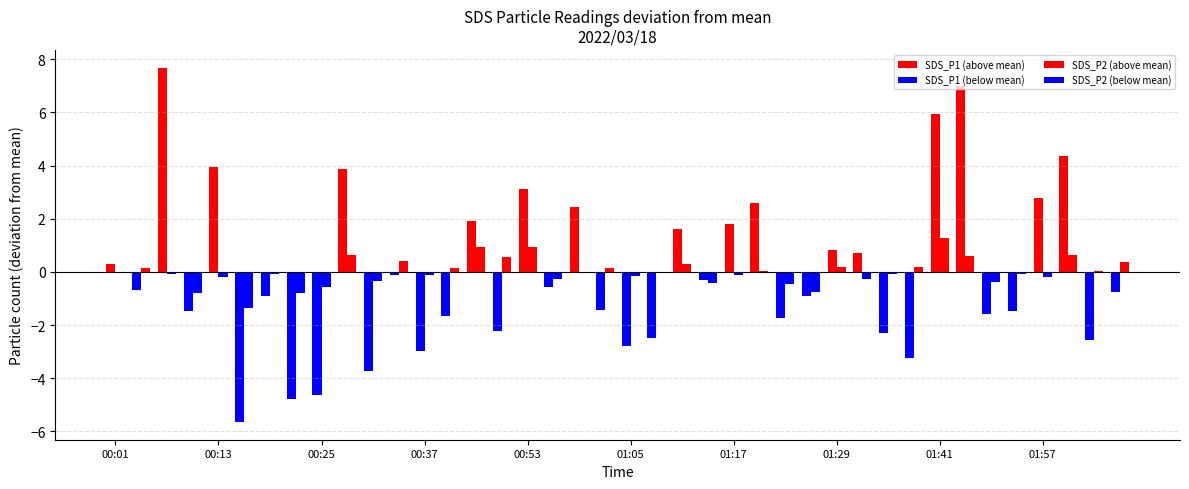

Between 01:20 and 01:32, which is larger?

01:20